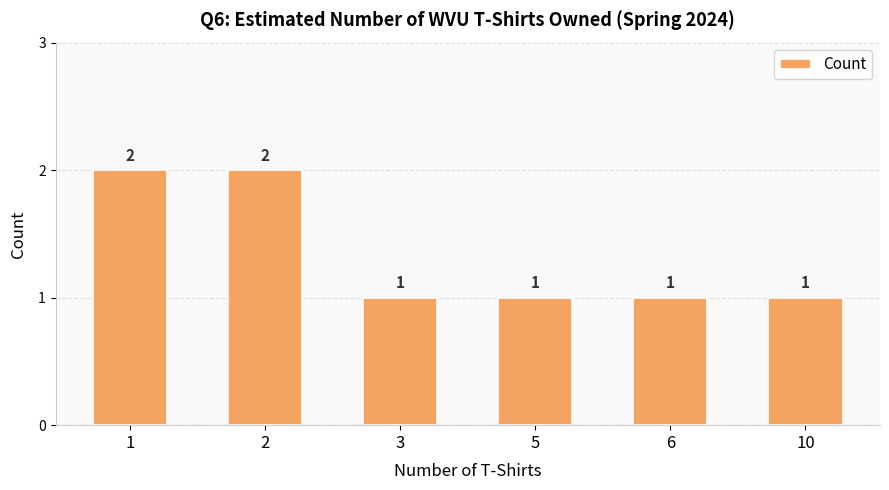

What is the value of the 6th bar from the left?

1